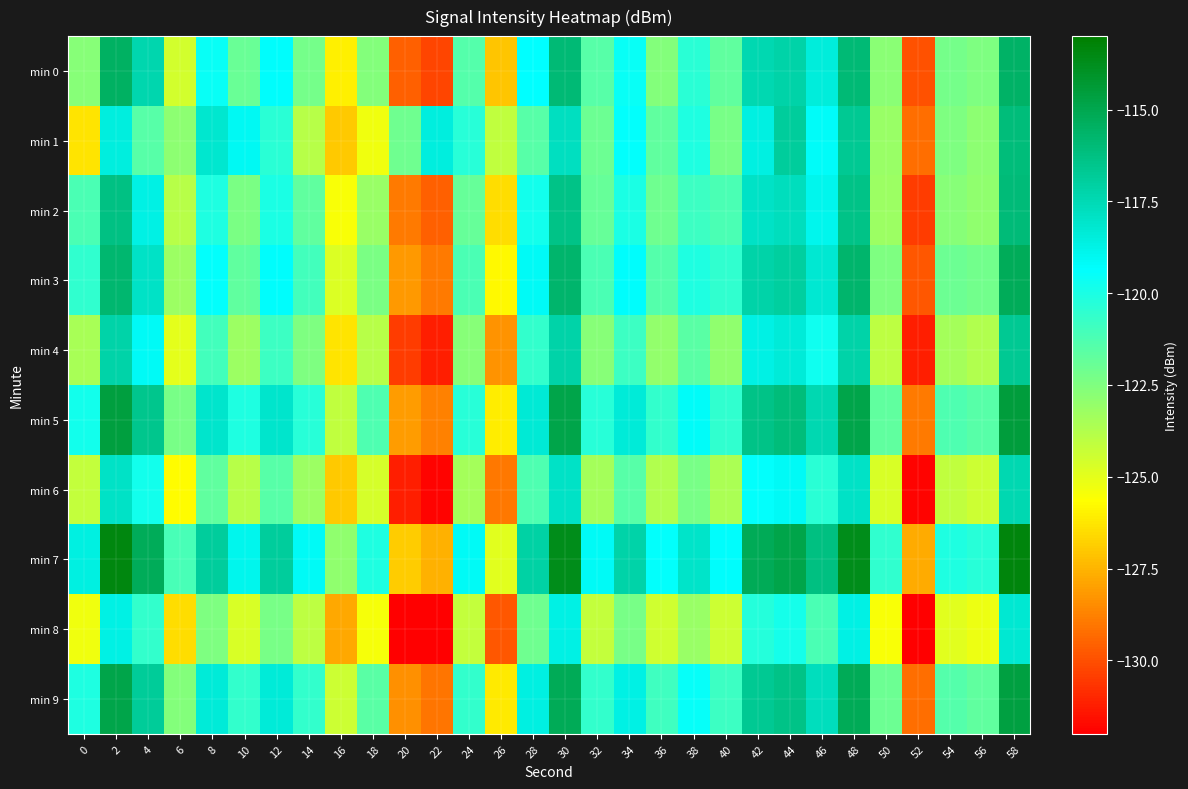

Which has a higher value, 40 or 6?

40